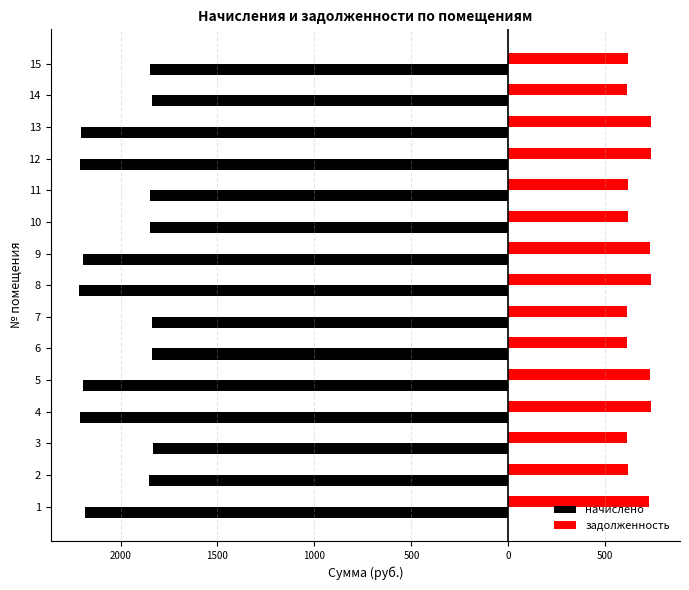

What is the sum of all задолженность values?

10050.2